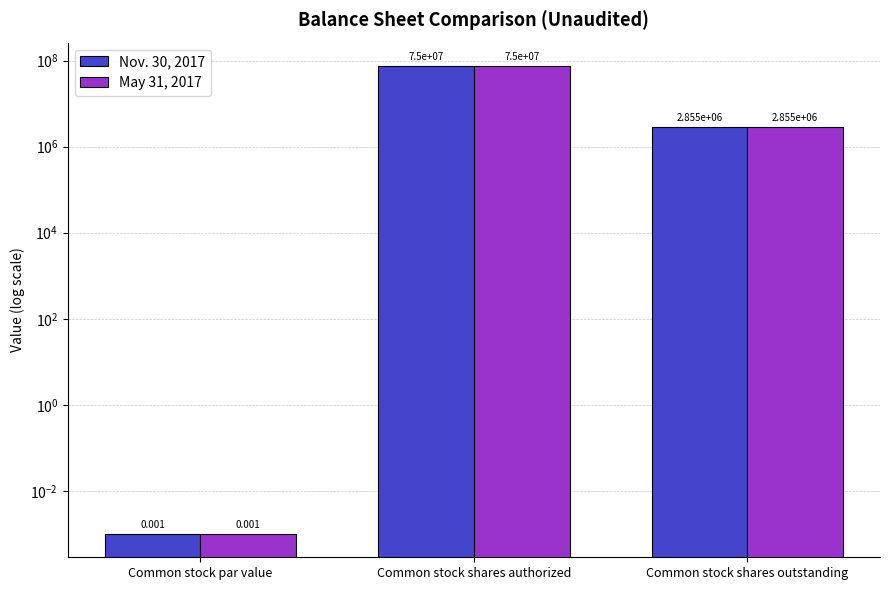

At which category is the sum across all series the highest?

Common stock shares authorized